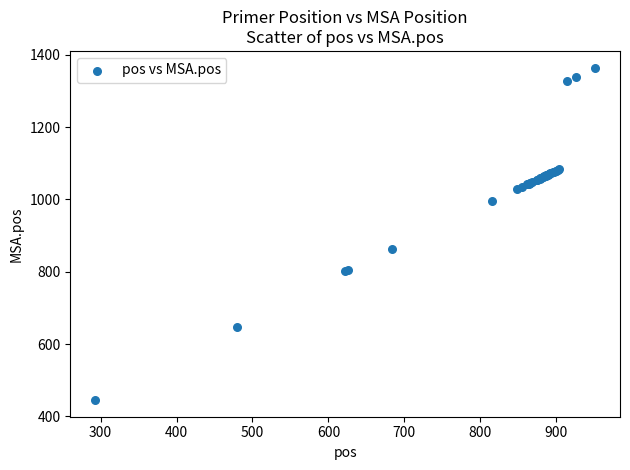

What Y value in the scatter plot is closest to 905?

864